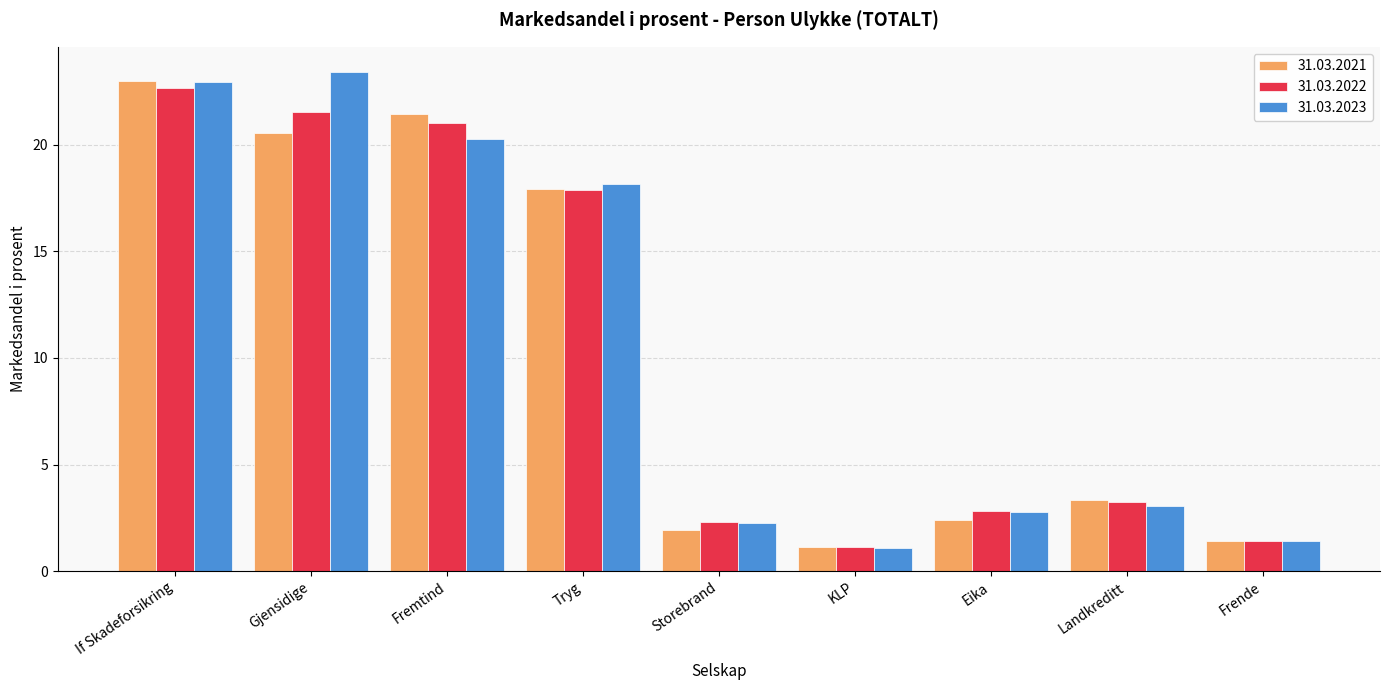

Which series has the widest spread of values?

31.03.2023